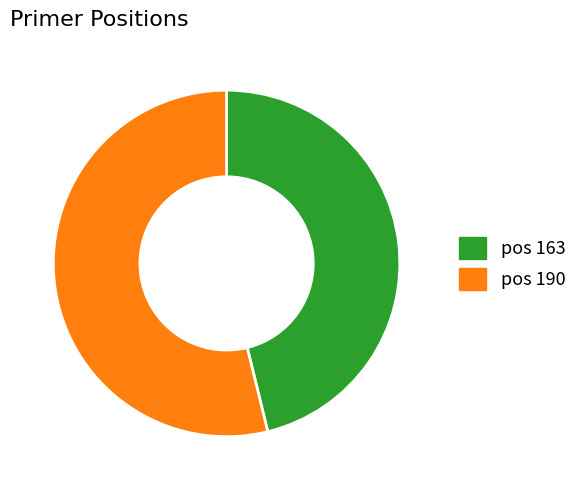

Is there a majority slice in this chart?

Yes